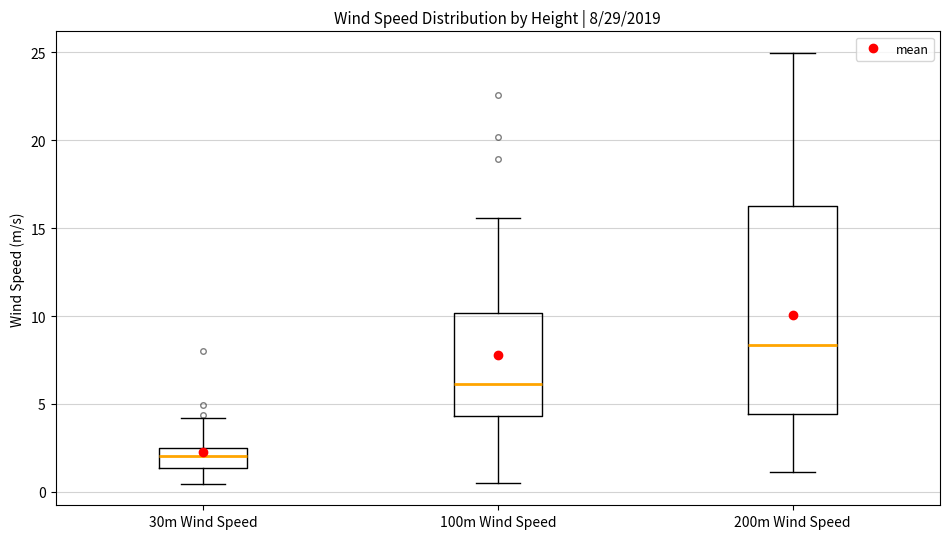

Which box's median line is the highest?

200m Wind Speed